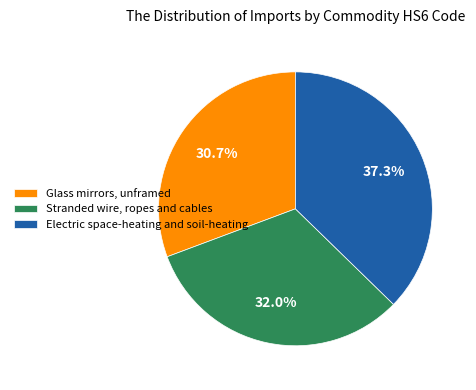

Rank the categories by value from highest to lowest.

Electric space-heating and soil-heating, Stranded wire, ropes and cables, Glass mirrors, unframed